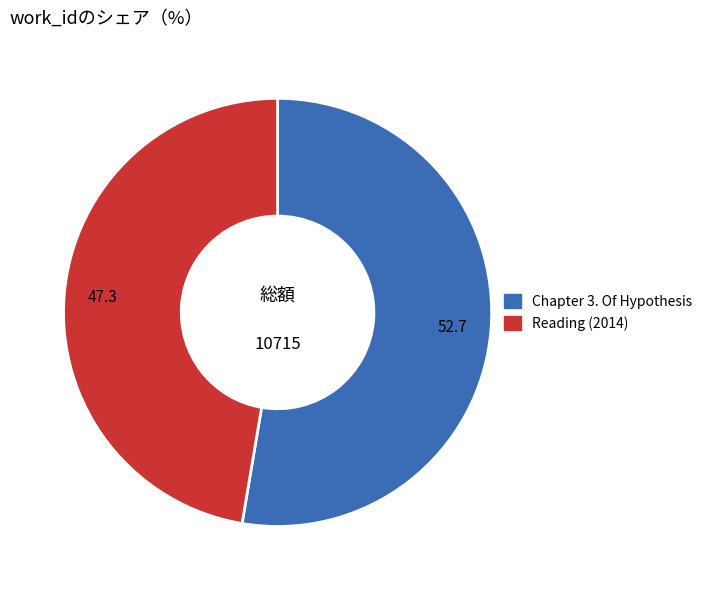

What is the ratio of the value at Reading (2014) to the value at Chapter 3. Of Hypothesis?

0.9